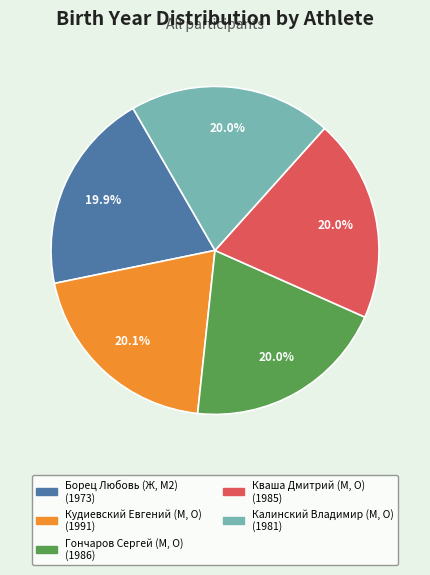

How many slices are in this pie chart?

5